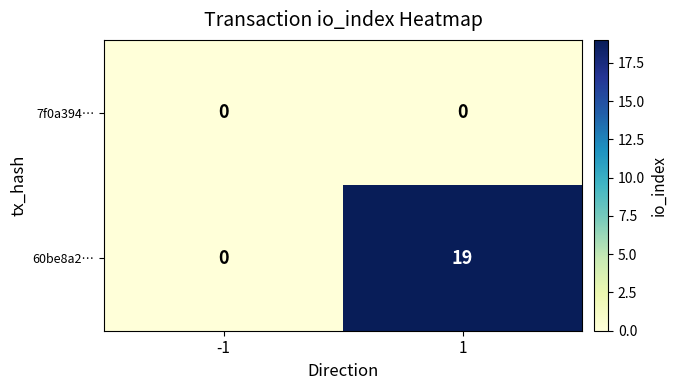

Rank the series by their maximum value, from lowest to highest.

7f0a394…, 60be8a2…